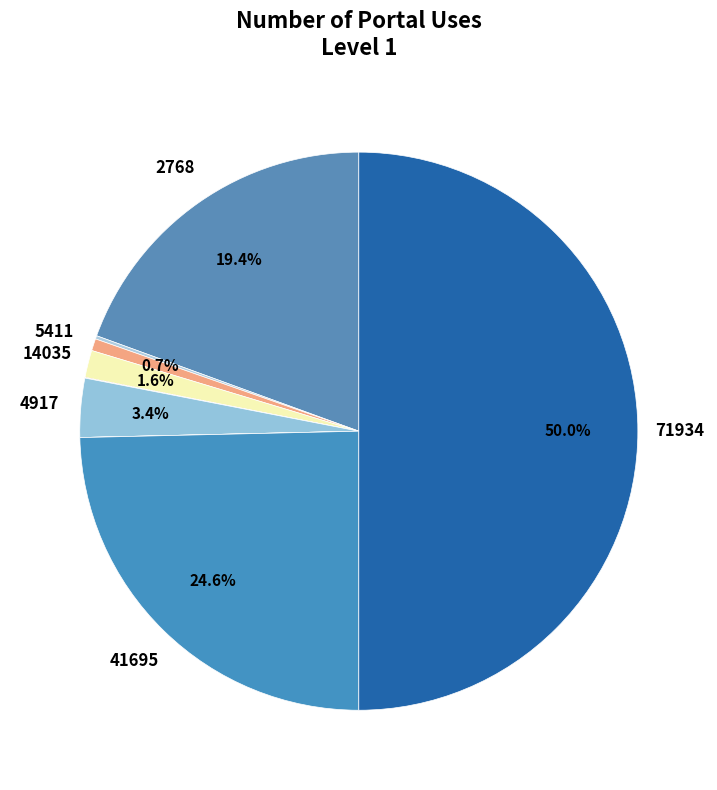

Count the number of slices in the pie.

9